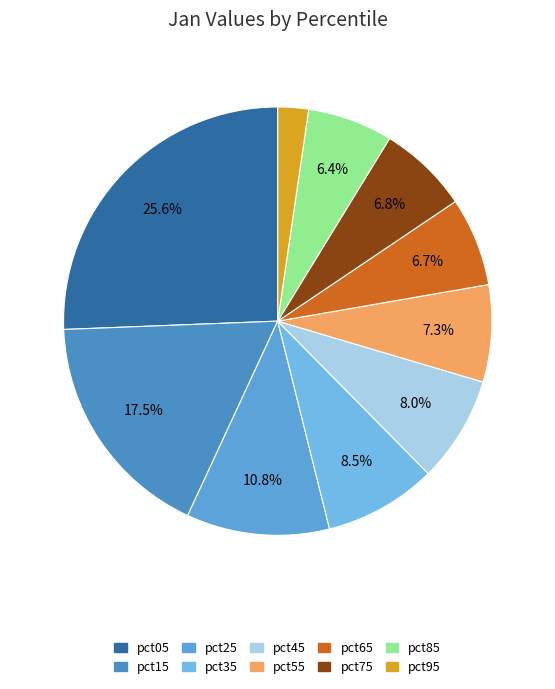

Does pct65 account for over 50% of the chart?

No